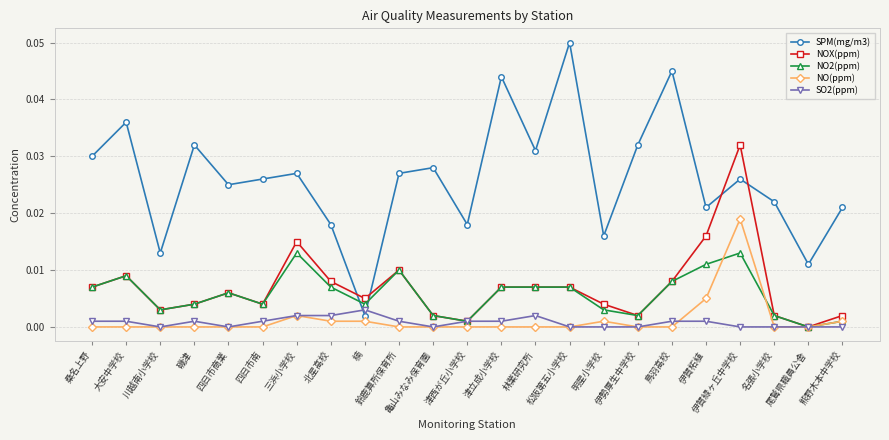

Is it true that SO2(ppm) equals 0.0 at 亀山みなみ保育園?

True